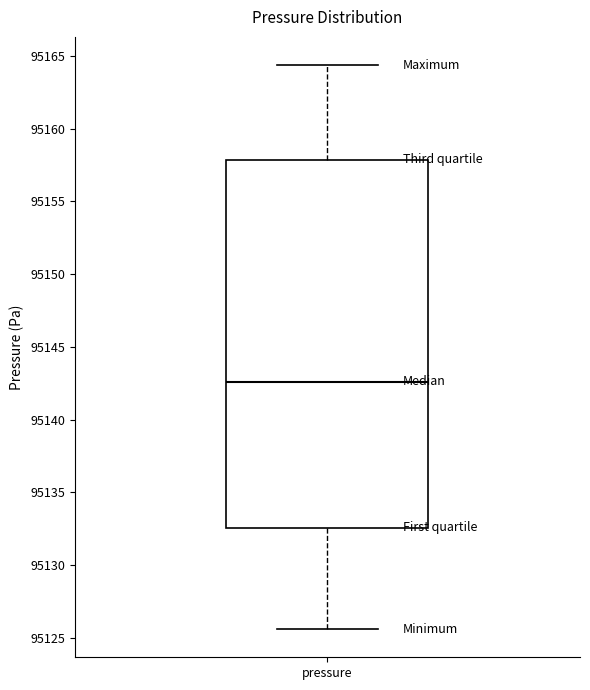

Read this box plot against the y-axis: the position of the median line, the range covered by the box, and the ends of both whiskers. The values are not printed on the chart, so give them approximately, as read against the axis.

median 95142.5, box 95132.5 to 95158.0, whiskers 95125.5 to 95164.5